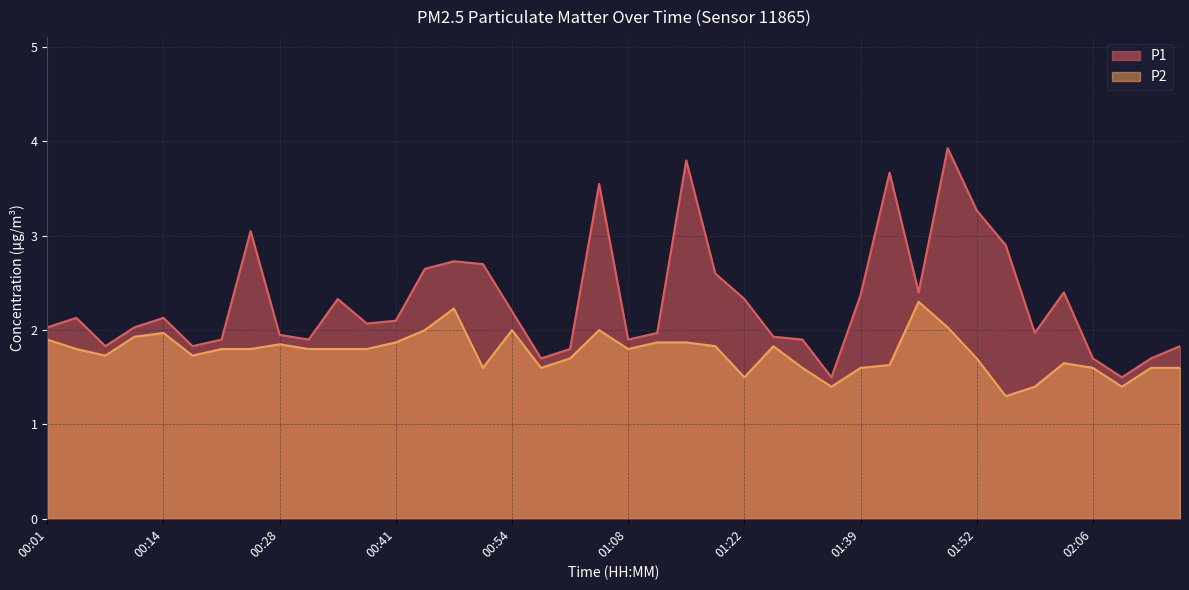

What is the total value across all series at 01:49?

6.0